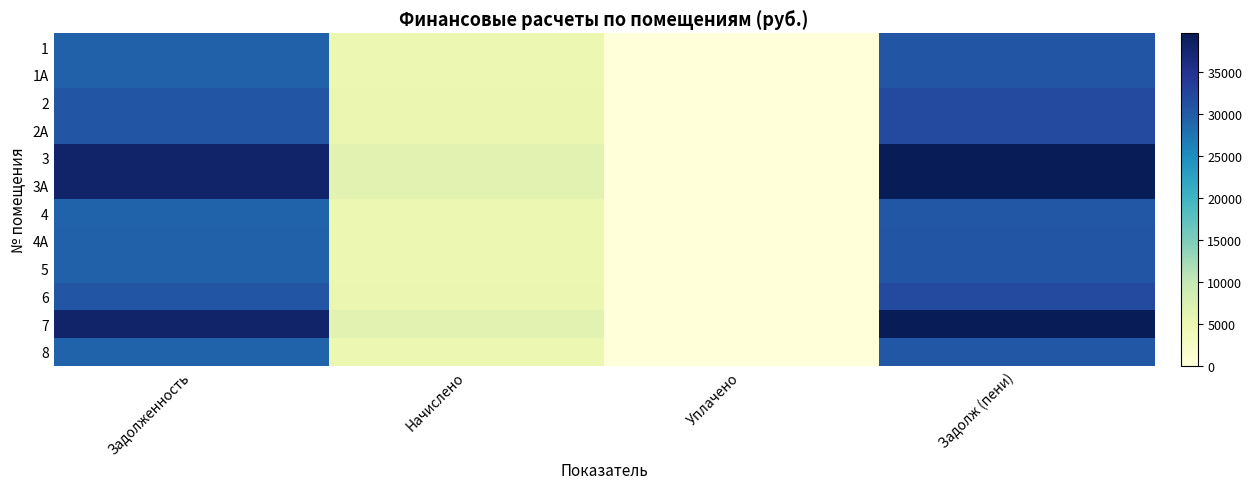

What is the total value across all series at Начислено?

64876.8